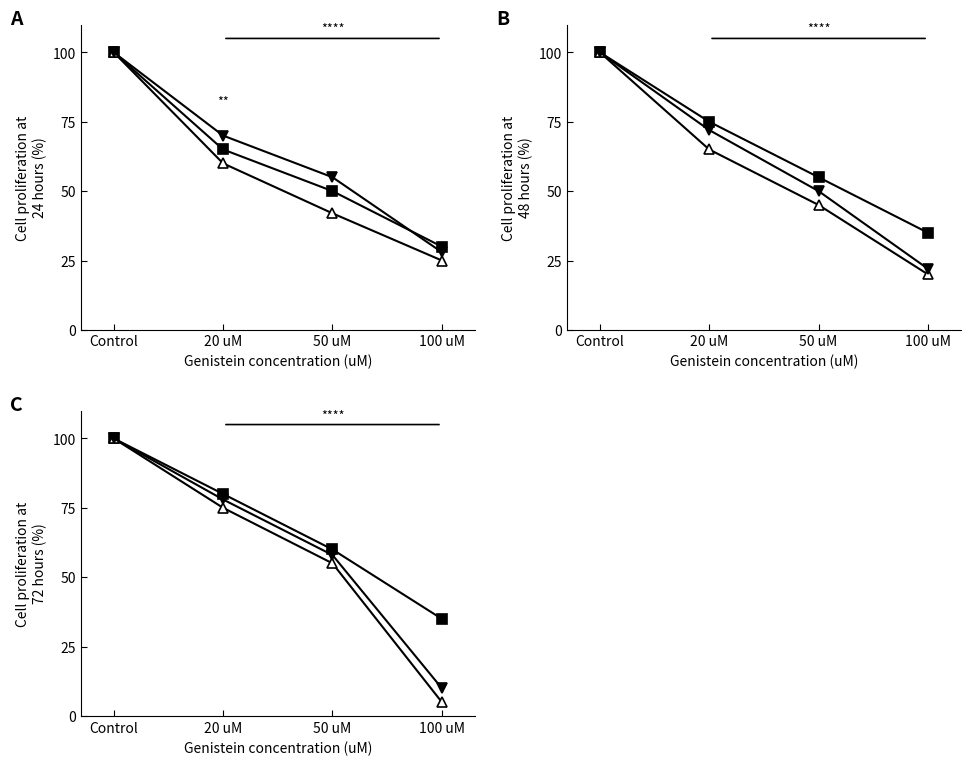

At which category does the chart reach its minimum across all series?

100 uM